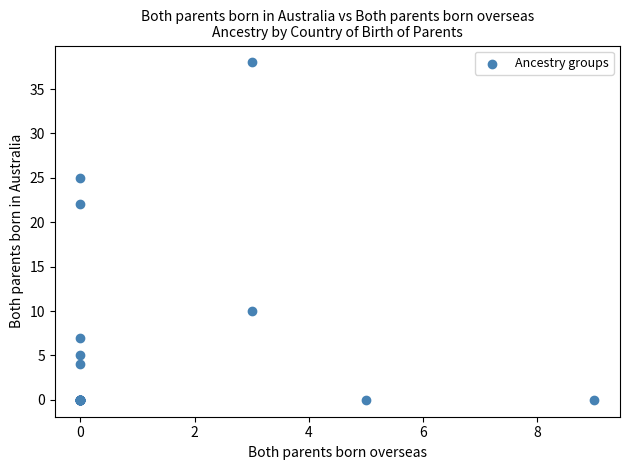

What Y value in the scatter plot is closest to 19?

22